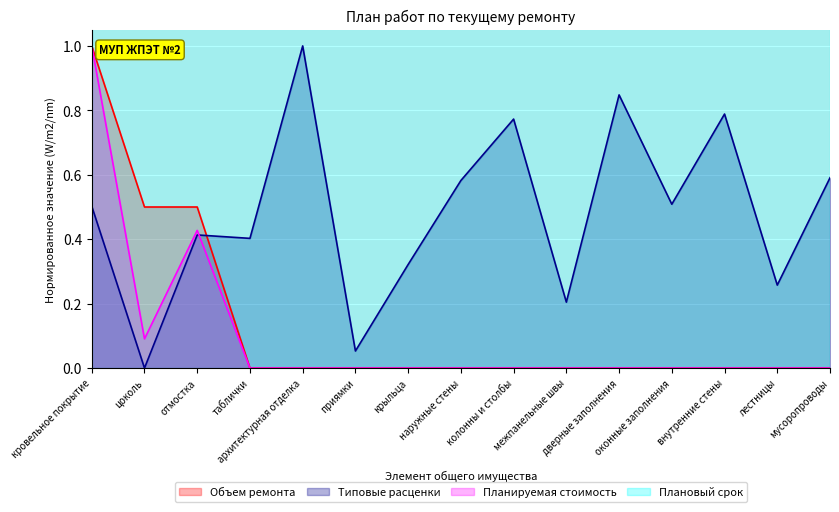

True or false: Планируемая стоимость and Типовые расценки cross at least once.

True